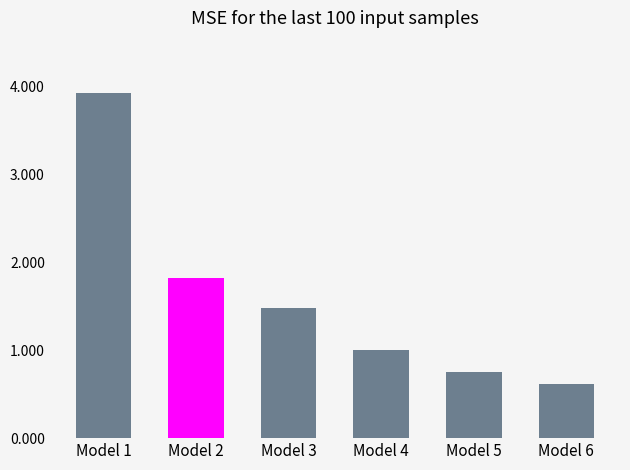

The chart shows a value of 1.1 at Model 6. True or false?

False